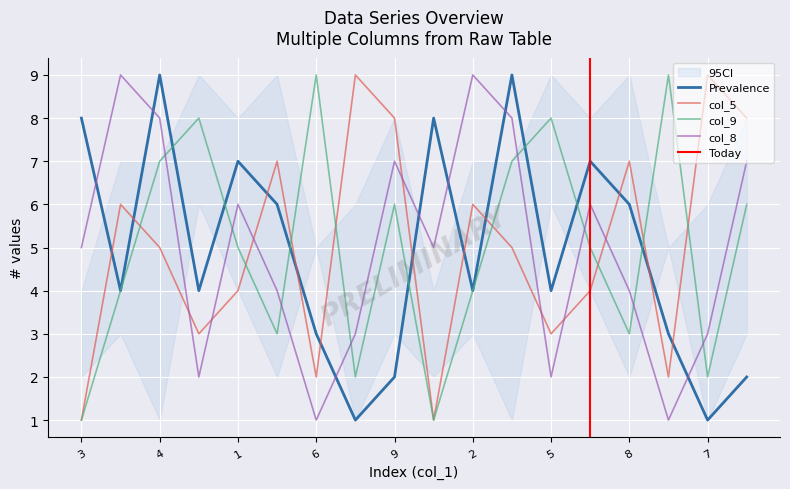

Is the value of col_9 at 1 greater than the value of Prevalence at 3?

No